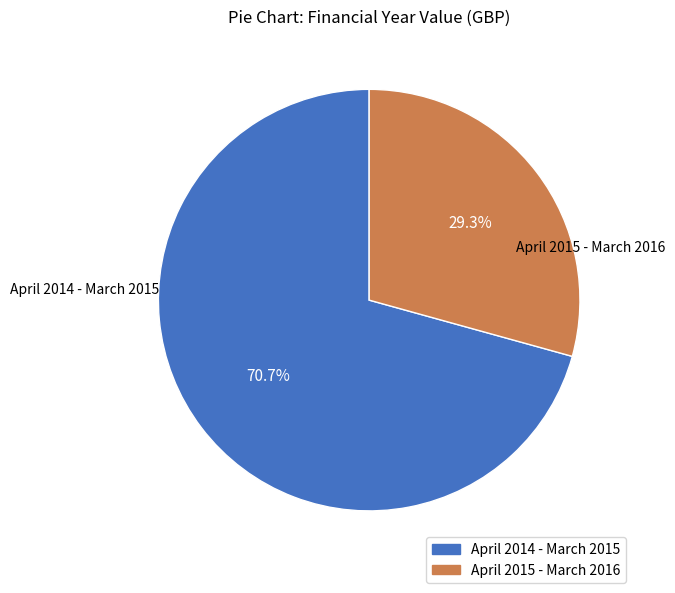

What is the total percentage of April 2014 - March 2015 and April 2015 - March 2016?

100.0%